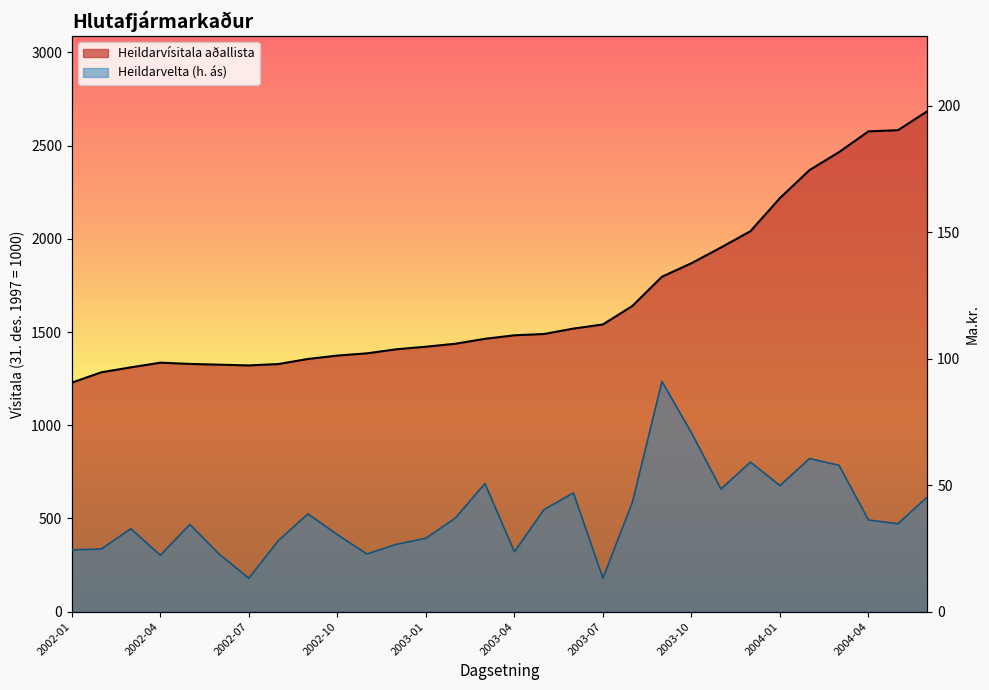

What is the average value of the Heildarvelta series?

38.7